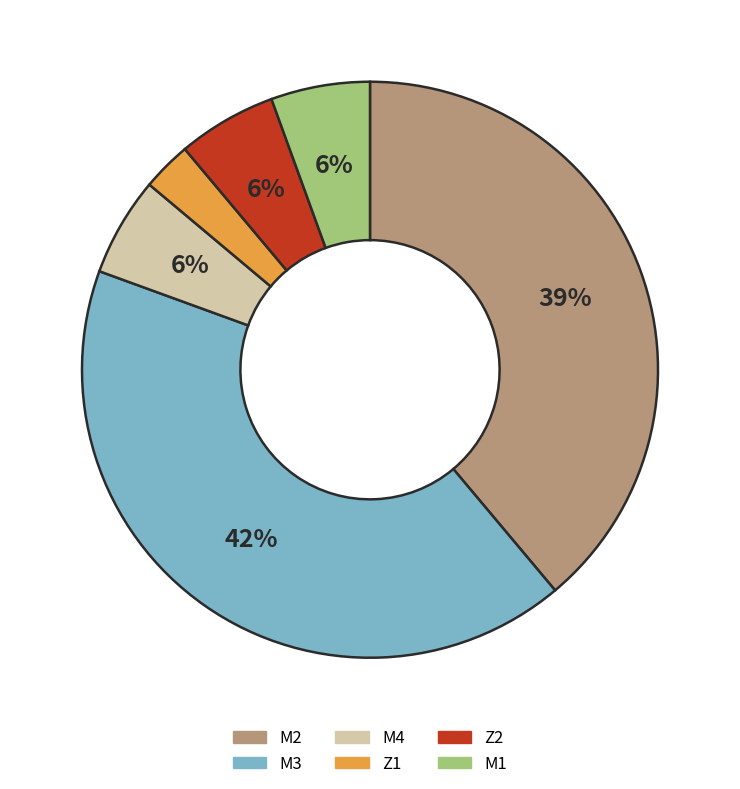

Between Z2 and Z1, which is larger?

Z2